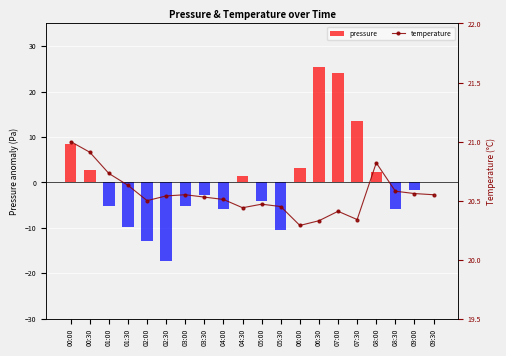

Count the number of data series in this chart.

2